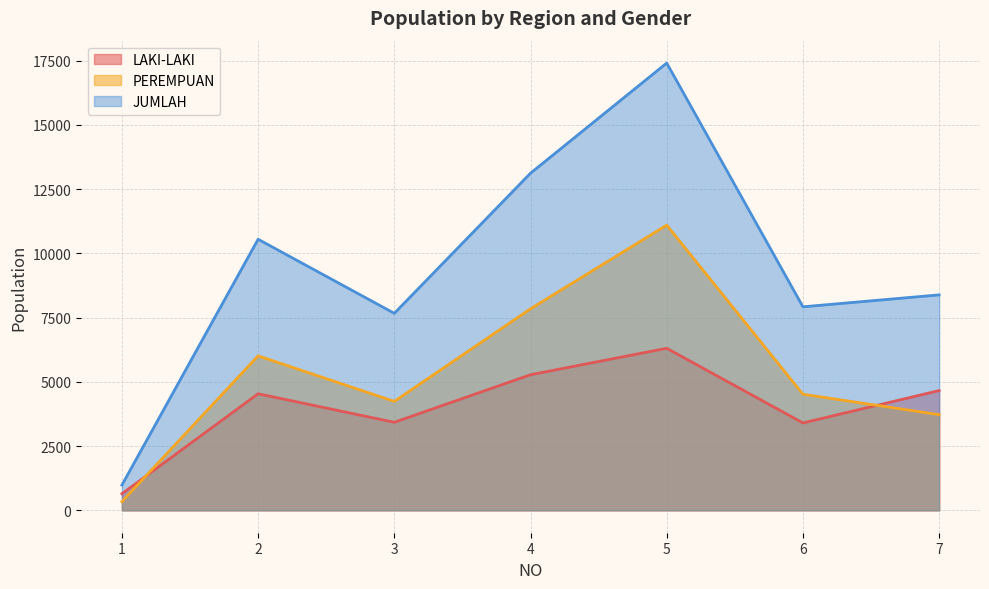

Which series has the largest total across all categories?

JUMLAH